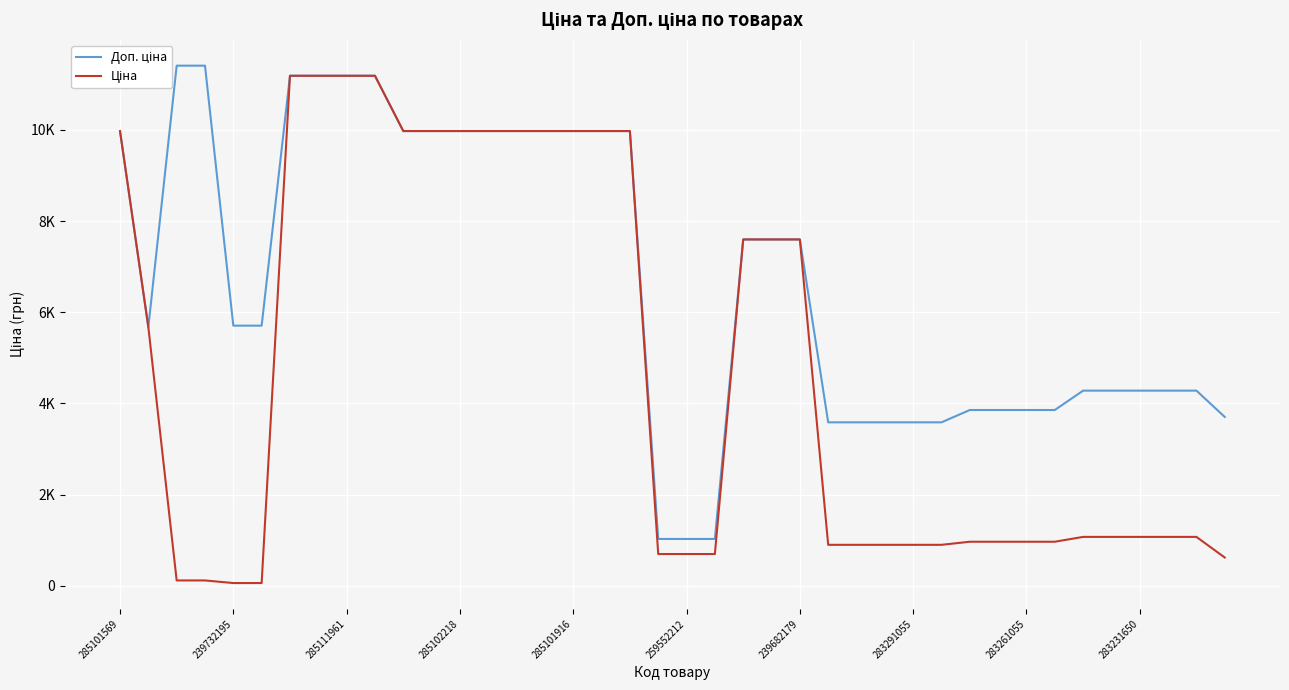

The Доп. ціна series shows 2366.9 at 283231650. True or false?

False